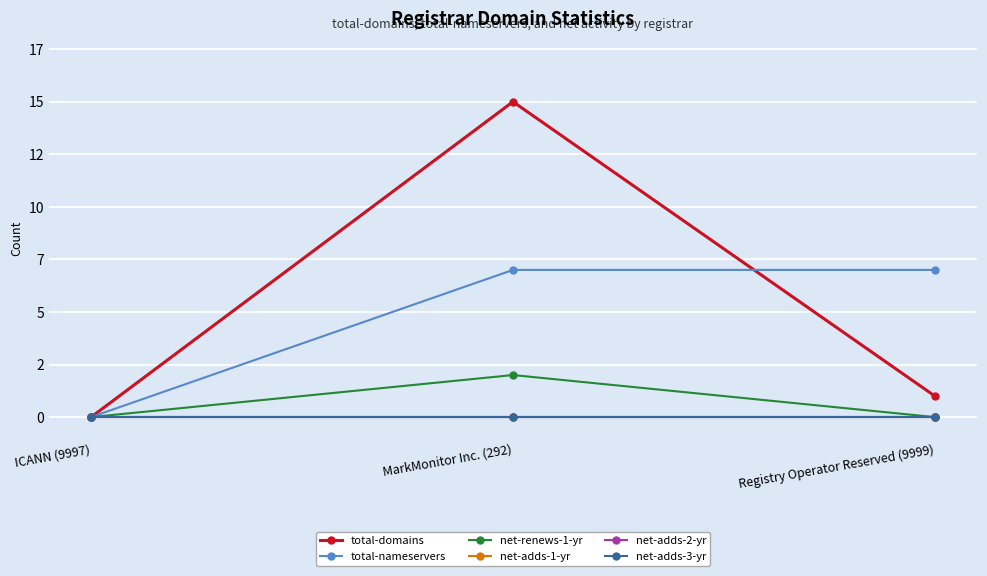

Which label corresponds to the largest value in the chart?

MarkMonitor Inc. (292)